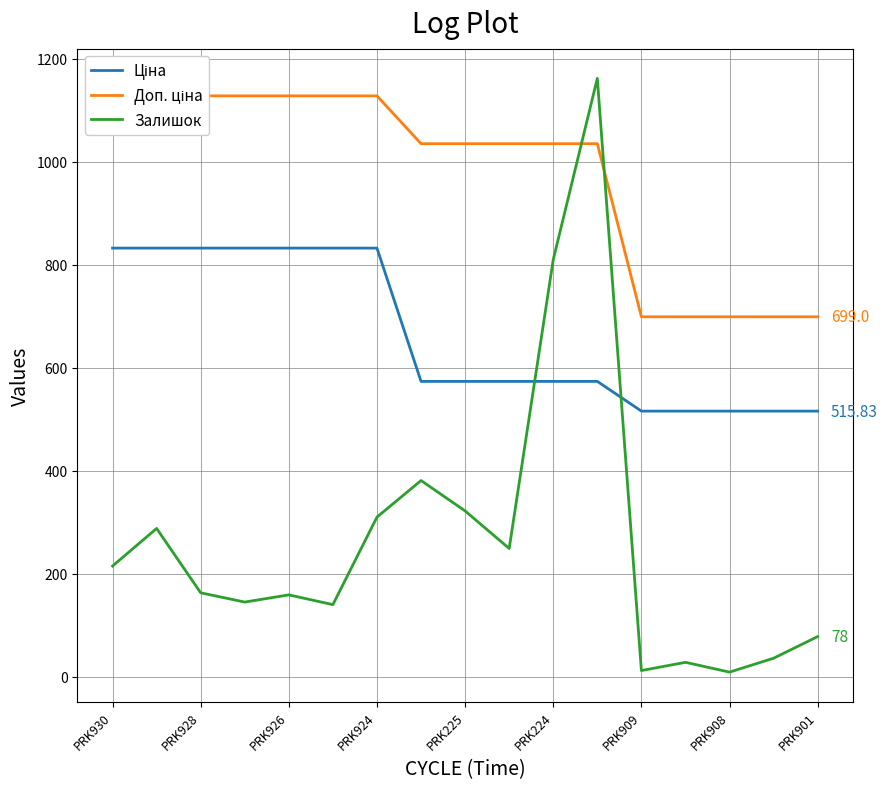

What is the maximum value for Ціна?

832.4